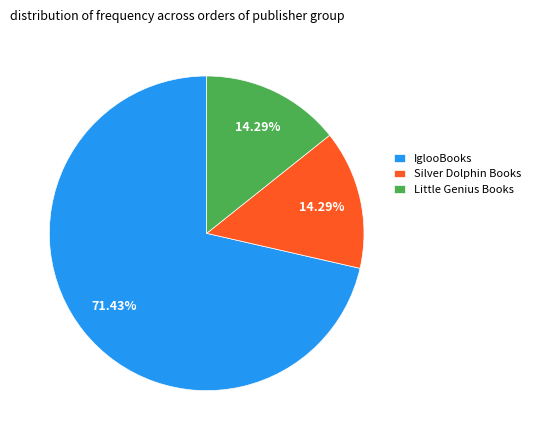

Approximately how many times larger is the value at Silver Dolphin Books compared to Little Genius Books?

1.0